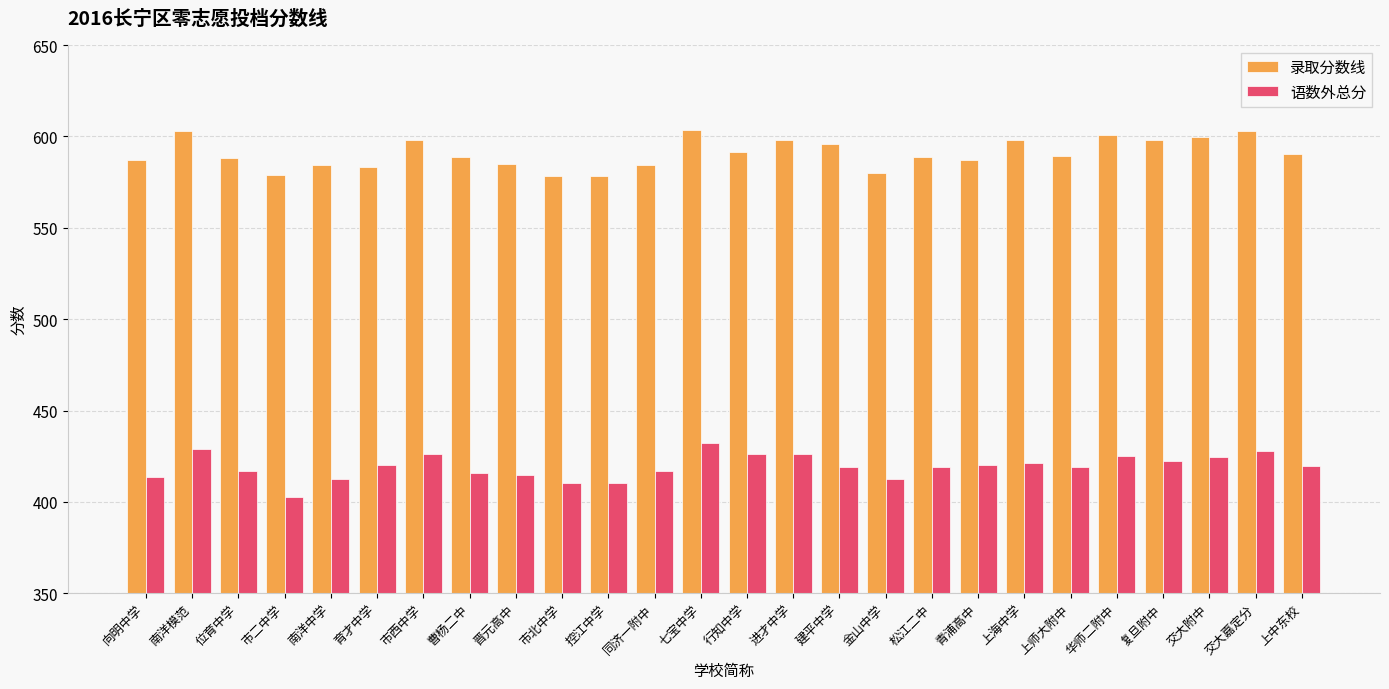

What is the maximum value for 录取分数线?

603.5